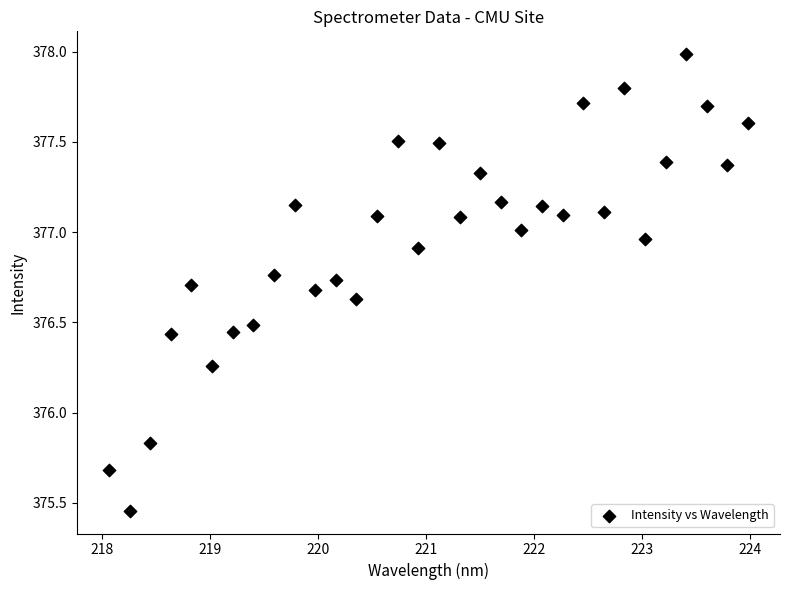

What is the range of X values (max minus min)?

5.9